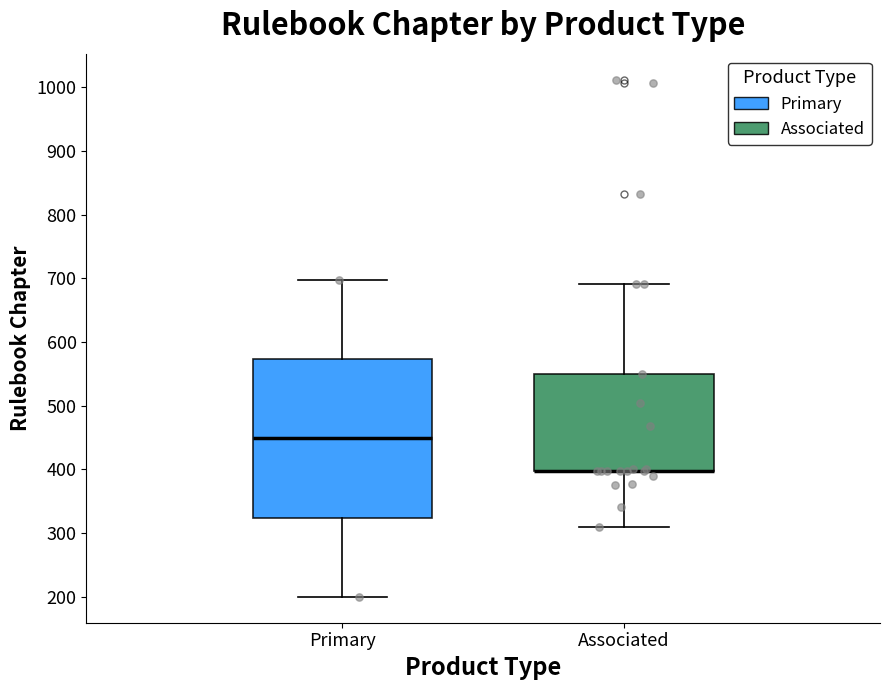

Comparing the boxes themselves (not the whiskers), which one is the tallest?

Primary